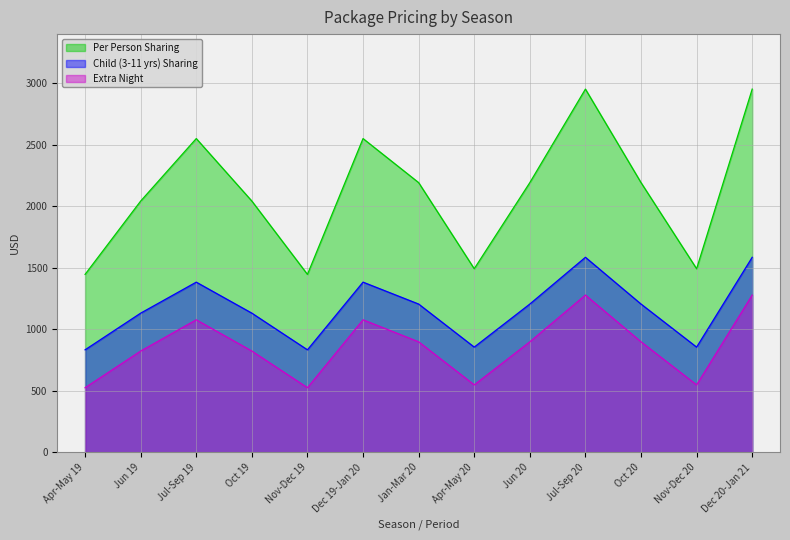

Which series has the largest total across all categories?

Per Person Sharing